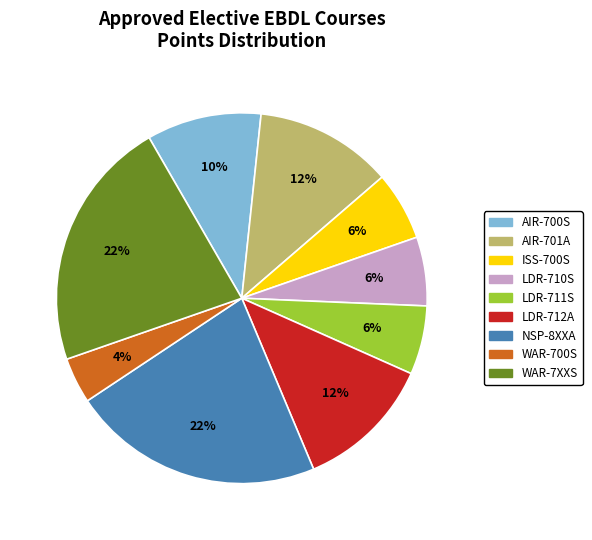

To the nearest percent, what is the difference between the largest and smallest slice percentages?

18%